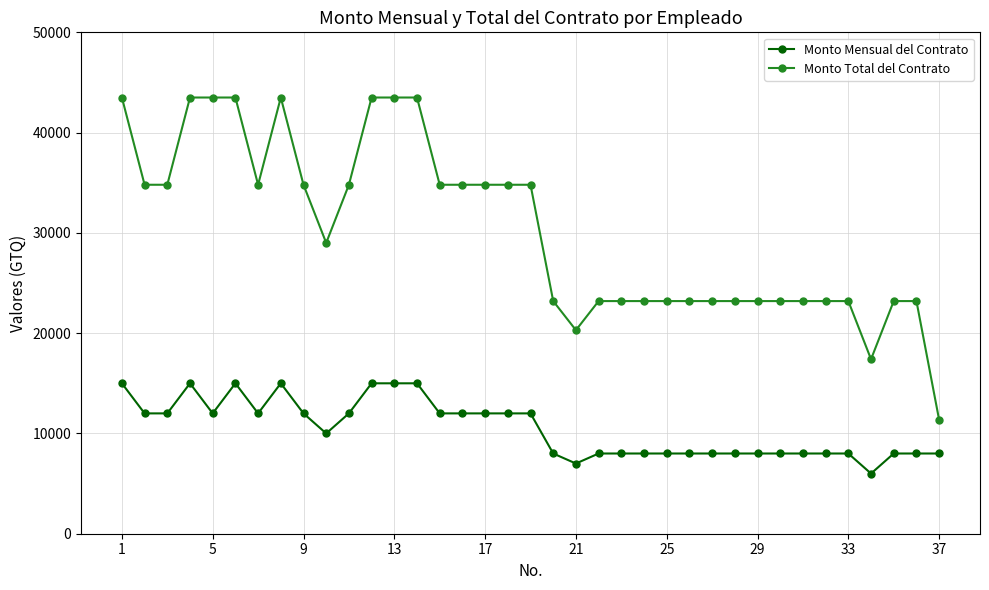

What is the minimum value shown in the chart?

6000.0